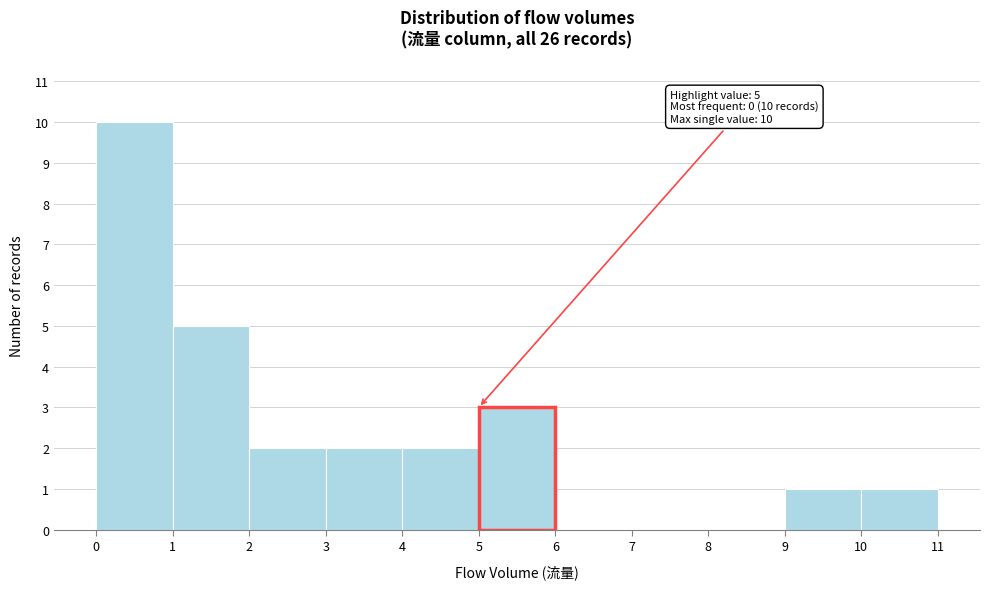

Over which range of the x-axis is the bar tallest?

0 to 1